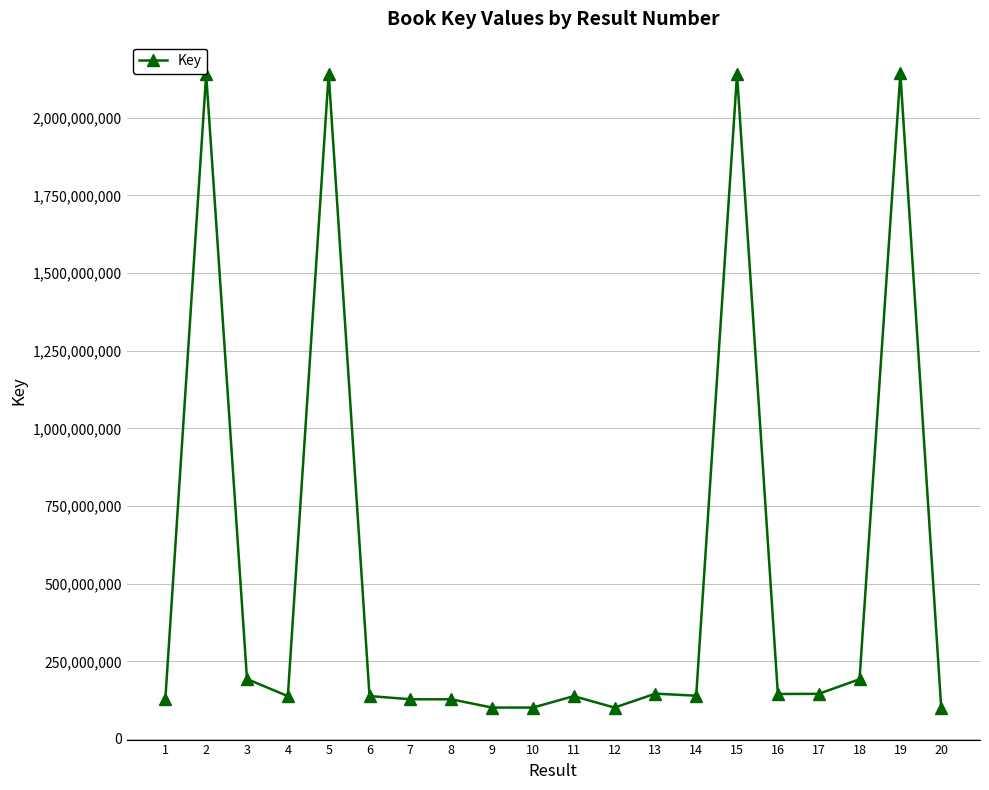

What is the sum of all values?

10724373498